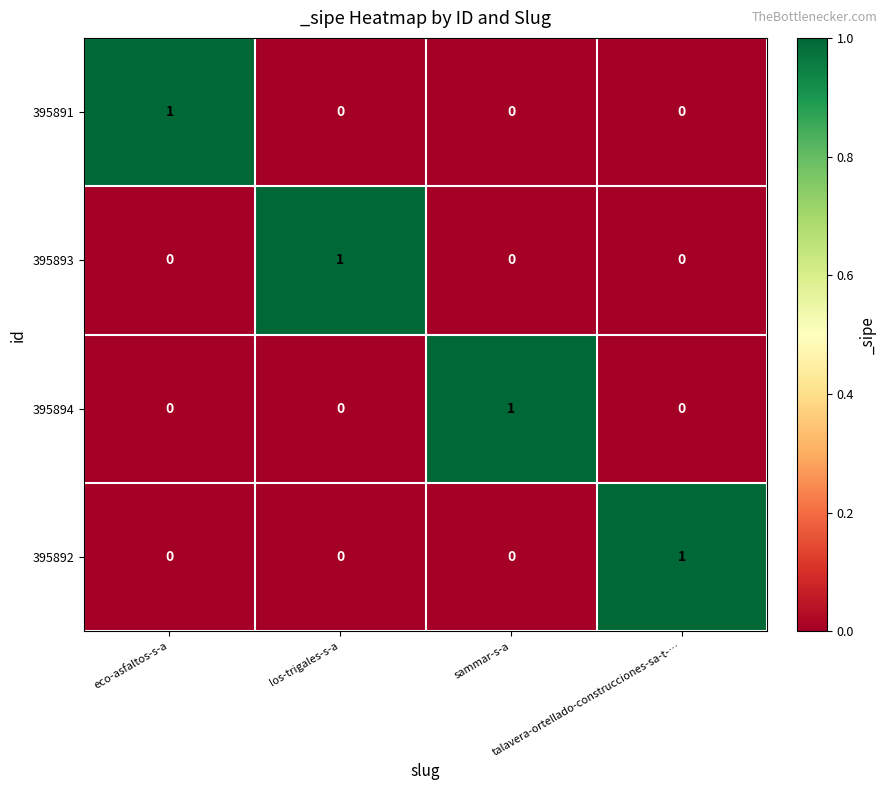

At how many categories does at least one series exceed 0?

4